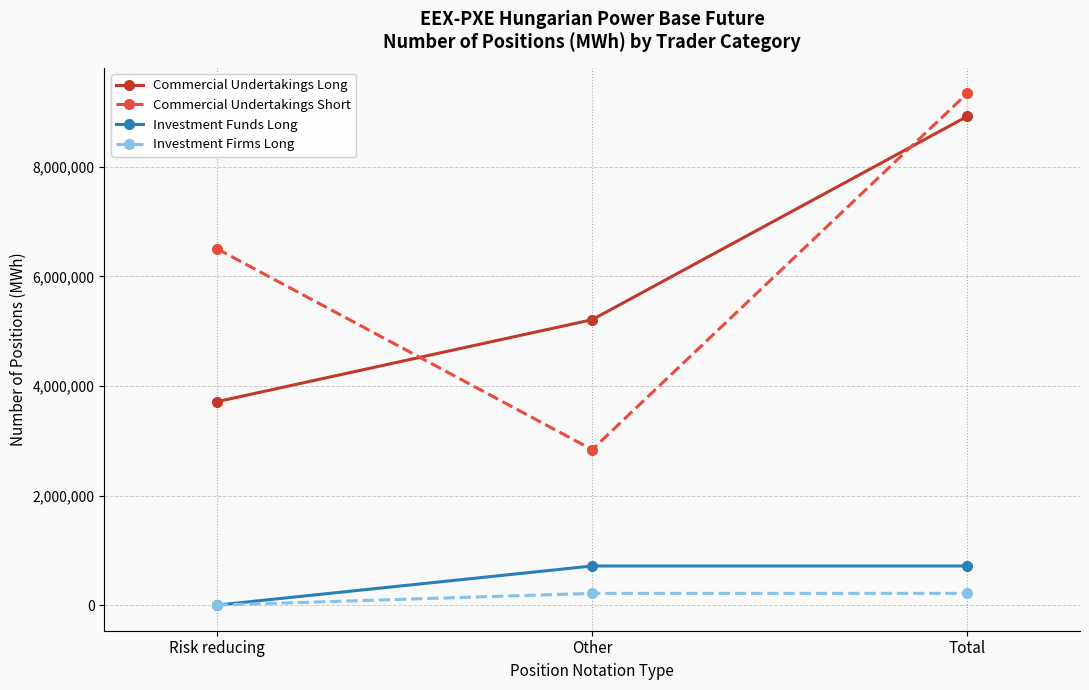

Reading left to right, what are all the values shown in this chart?

Commercial Undertakings Long: Risk reducing=3712522	Other=5209041	Total=8921563
Commercial Undertakings Short: Risk reducing=6504864	Other=2838104	Total=9342968
Investment Funds Long: Risk reducing=0	Other=714238	Total=714238
Investment Firms Long: Risk reducing=0	Other=214790	Total=214790